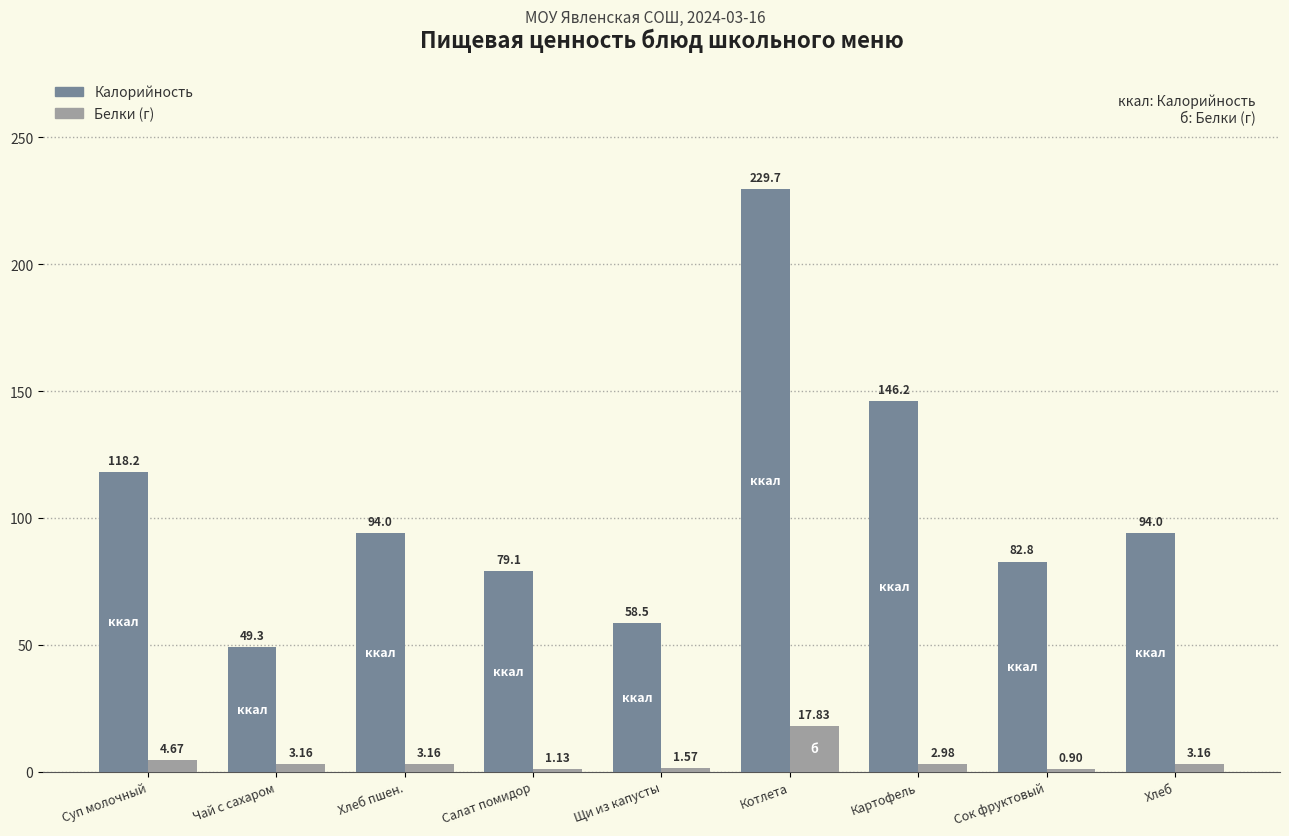

What position from the right is Щи из капусты?

5